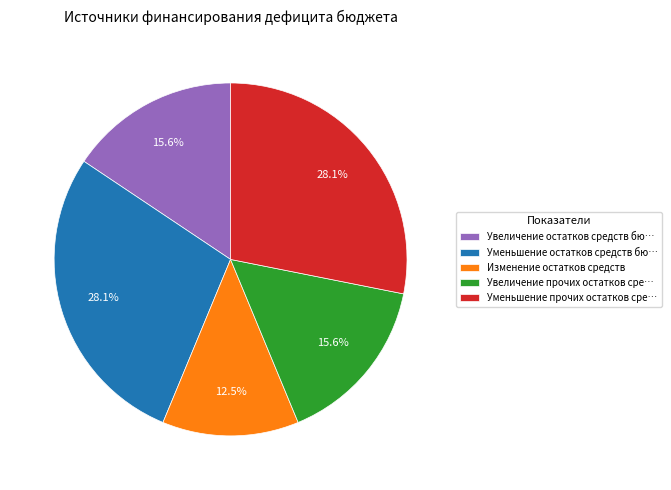

How many segments does this pie chart have?

5